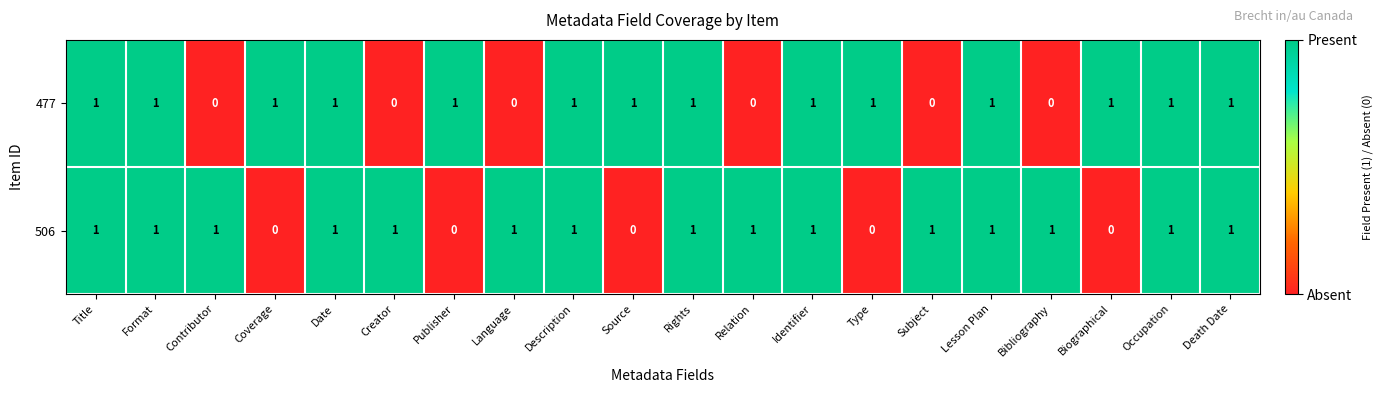

What is the sum of all 506 values?

15